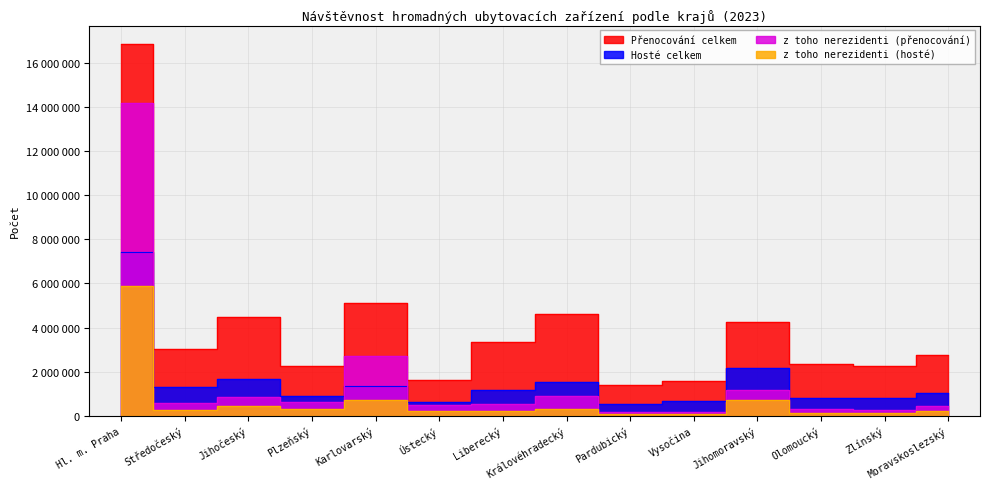

True or false: z toho nerezidenti (přenocování) and Přenocování celkem intersect in this chart.

False